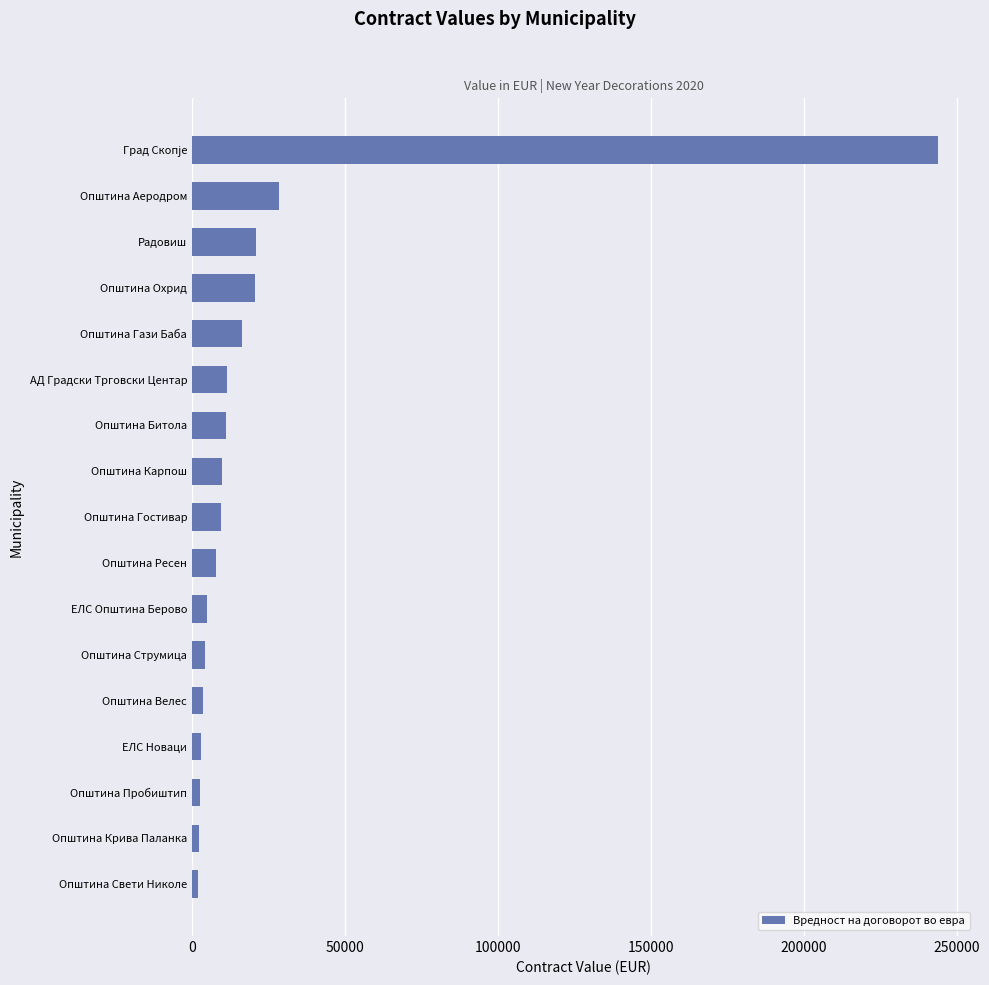

True or false: the data shows 18974.1 at Општина Битола.

False